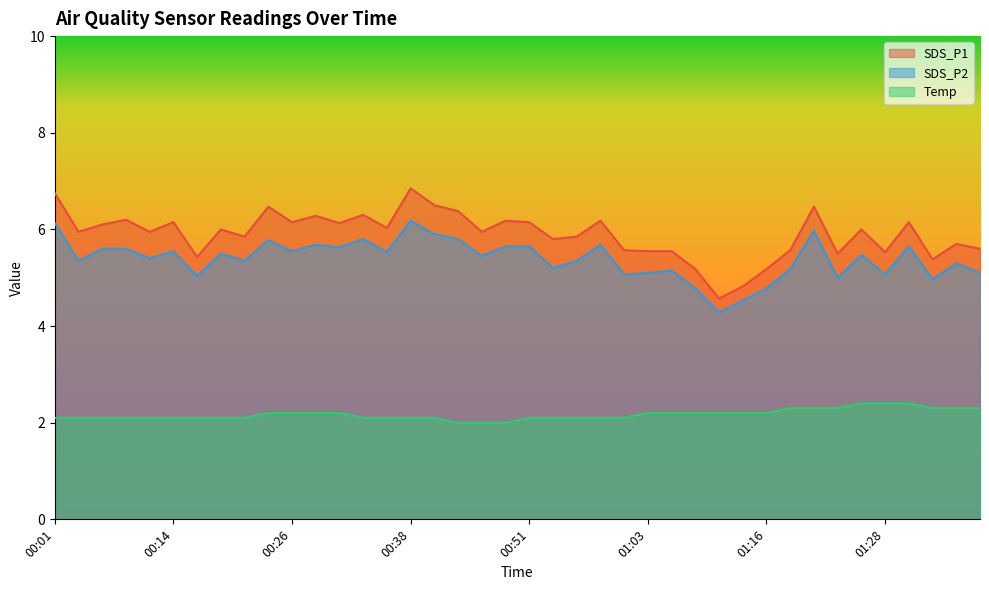

Where is the first local minimum for SDS_P2?

00:04